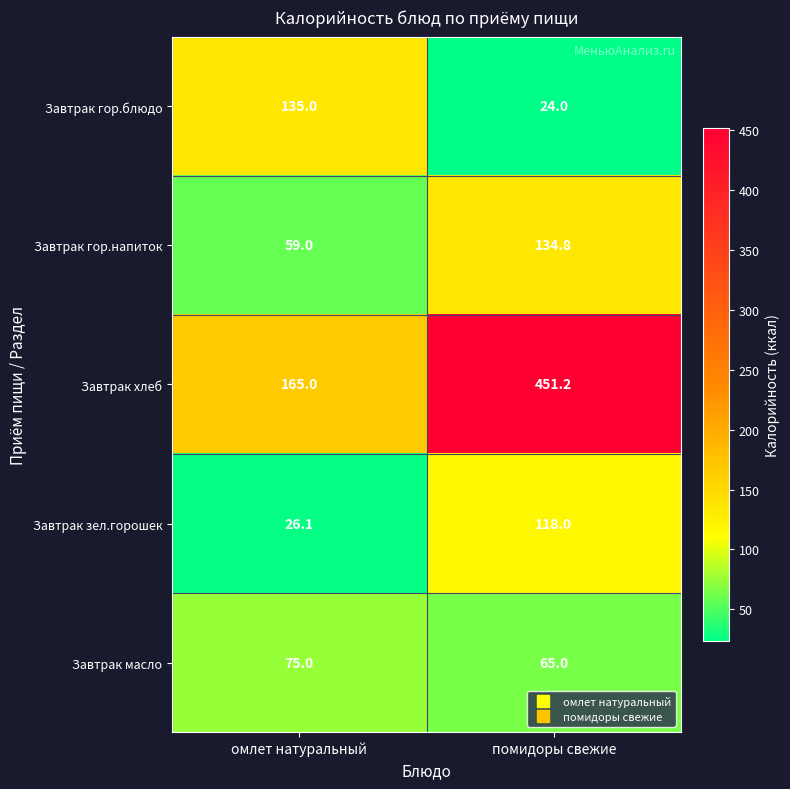

What is the sum of the Завтрак зел.горошек values at омлет натуральный and помидоры свежие?

144.1